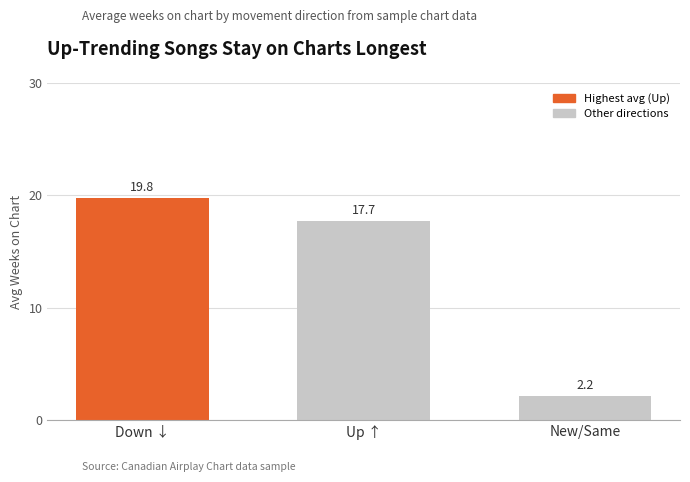

True or false: the data shows 9.8 at Up ↑.

False